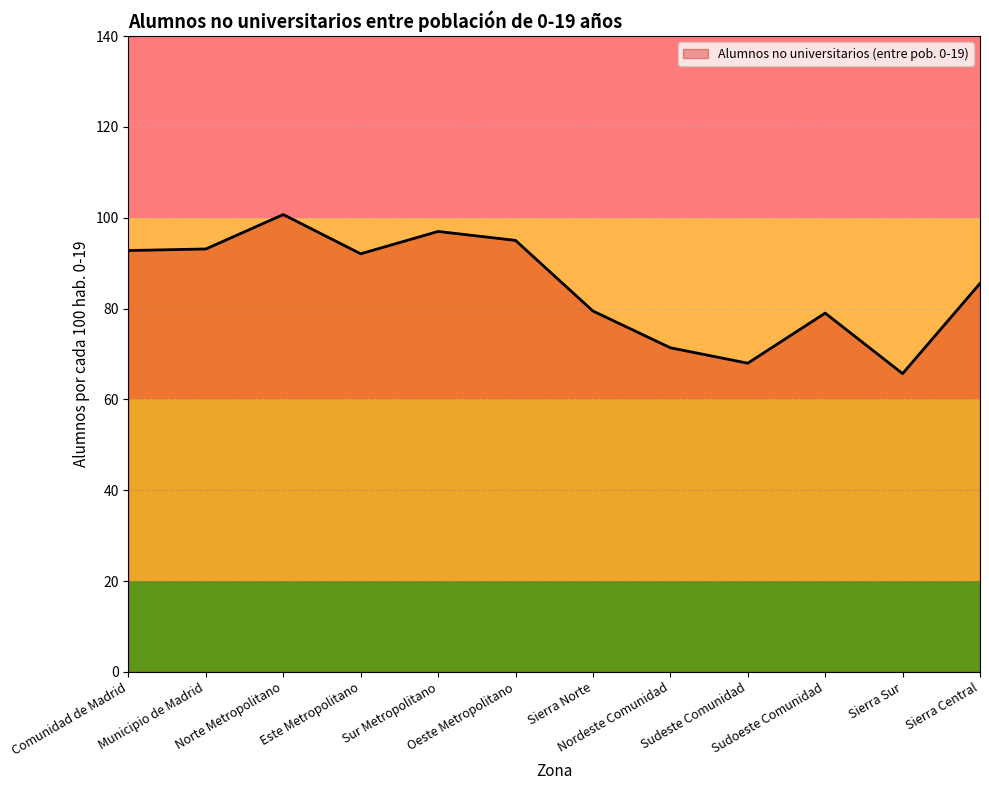

The value at Sudoeste Comunidad is 79.0. True or false?

True